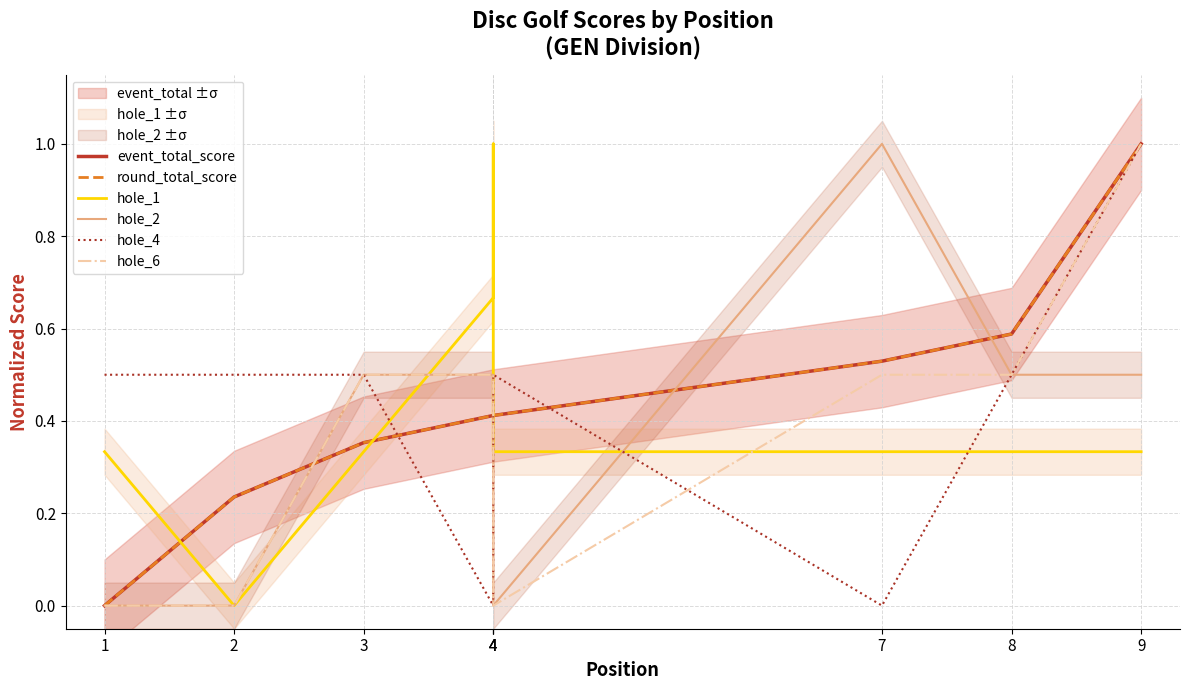

What are all the series names shown in the legend?

event_total_score, round_total_score, hole_1, hole_2, hole_4, hole_6